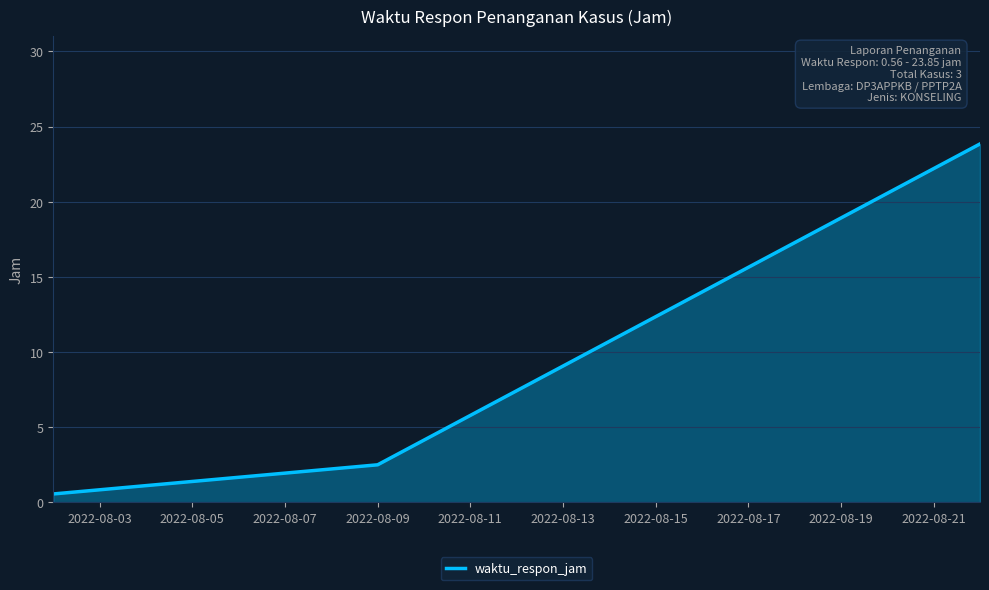

Reading left to right, list all the values displayed in this chart.

0.6	2.5	23.9